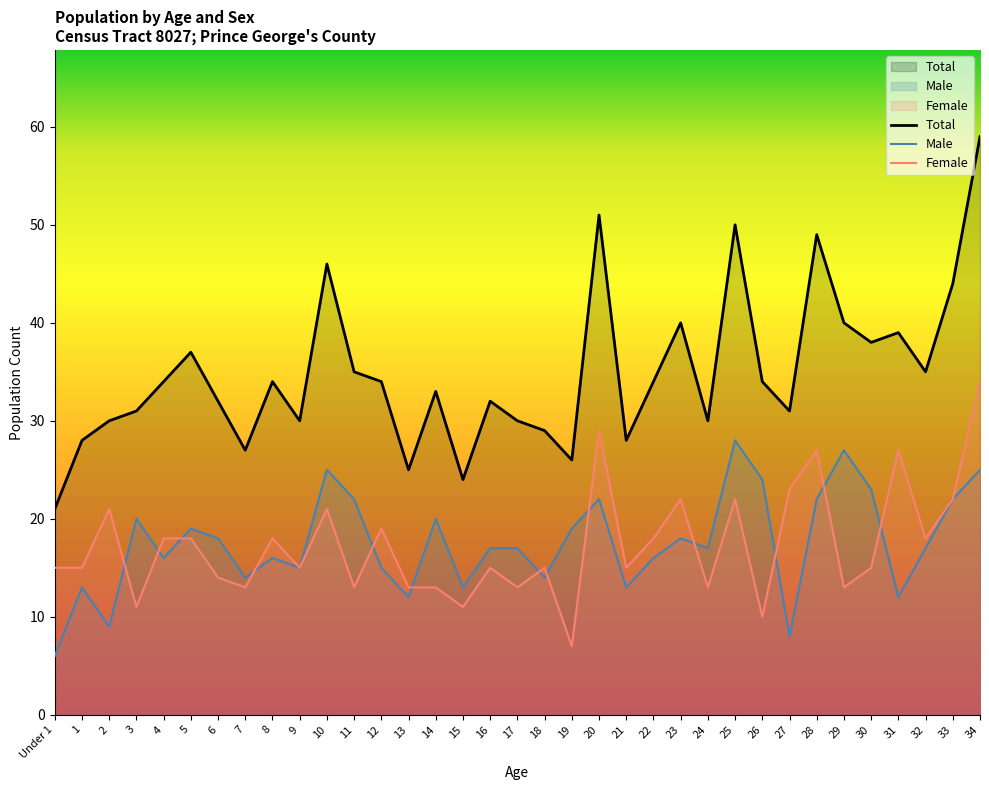

How many distinct data groups are displayed?

3